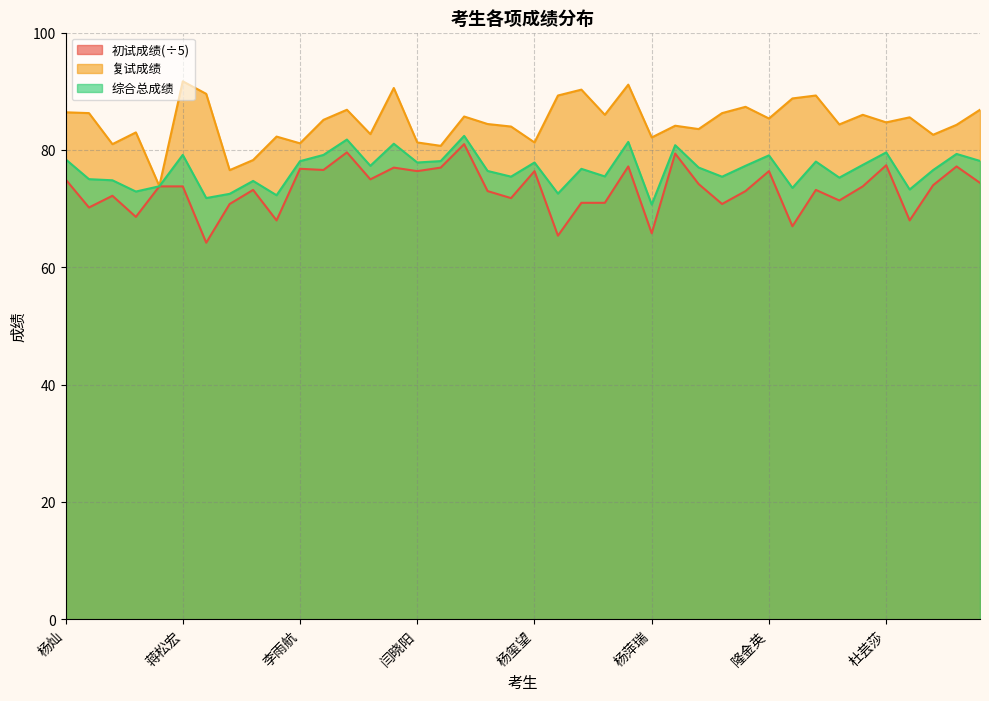

Reading left to right, transcribe all the data shown in this chart.

综合总成绩: 杨灿=78.4	石美=75.0	杨孟雨=74.8	唐瑶=72.9	周杰=73.8	蒋松宏=79.2	刘煜萱=71.8	邱美佳=72.5	贾贵阳=74.7	李艺璇=72.3	李雨航=78.1	王冰楠=79.2	曹芯蕊=81.8	陈瑾=77.3	但蕊桐=81.1	闫晓阳=77.9	王静=78.1	陈信=82.4	任莉鑫=76.4	周可心=75.5	杨玺望=77.9	李鑫灿=72.6	许雅婷=76.8	杨雅婷=75.5	尹一茹=81.4	杨萍瑞=70.7	毛苗=80.8	吴浩东=77.0	范誉=75.5	刘兆梅=77.3	隆金英=79.1	李金蓉=73.5	胡霞=78.0	苏利娟=75.3	何佳蔚=77.5	杜芸莎=79.6	刘丹=73.3	周建方=76.6	孙雪=79.3	刘炎青=78.1
复试成绩: 杨灿=86.4	石美=86.3	杨孟雨=81.0	唐瑶=83.0	周杰=73.9	蒋松宏=91.7	刘煜萱=89.6	邱美佳=76.6	贾贵阳=78.3	李艺璇=82.3	李雨航=81.1	王冰楠=85.1	曹芯蕊=86.9	陈瑾=82.7	但蕊桐=90.6	闫晓阳=81.3	王静=80.7	陈信=85.7	任莉鑫=84.4	周可心=84.0	杨玺望=81.3	李鑫灿=89.3	许雅婷=90.3	杨雅婷=86.0	尹一茹=91.1	杨萍瑞=82.1	毛苗=84.1	吴浩东=83.6	范誉=86.3	刘兆梅=87.4	隆金英=85.4	李金蓉=88.8	胡霞=89.3	苏利娟=84.4	何佳蔚=86.0	杜芸莎=84.7	刘丹=85.6	周建方=82.6	孙雪=84.3	刘炎青=86.9
初试成绩: 杨灿=75.0	石美=70.2	杨孟雨=72.2	唐瑶=68.6	周杰=73.8	蒋松宏=73.8	刘煜萱=64.2	邱美佳=70.8	贾贵阳=73.2	李艺璇=68.0	李雨航=76.8	王冰楠=76.6	曹芯蕊=79.6	陈瑾=75.0	但蕊桐=77.0	闫晓阳=76.4	王静=77.0	陈信=81.0	任莉鑫=73.0	周可心=71.8	杨玺望=76.4	李鑫灿=65.4	许雅婷=71.0	杨雅婷=71.0	尹一茹=77.2	杨萍瑞=65.8	毛苗=79.4	吴浩东=74.2	范誉=70.8	刘兆梅=73.0	隆金英=76.4	李金蓉=67.0	胡霞=73.2	苏利娟=71.4	何佳蔚=73.8	杜芸莎=77.4	刘丹=68.0	周建方=74.0	孙雪=77.2	刘炎青=74.4